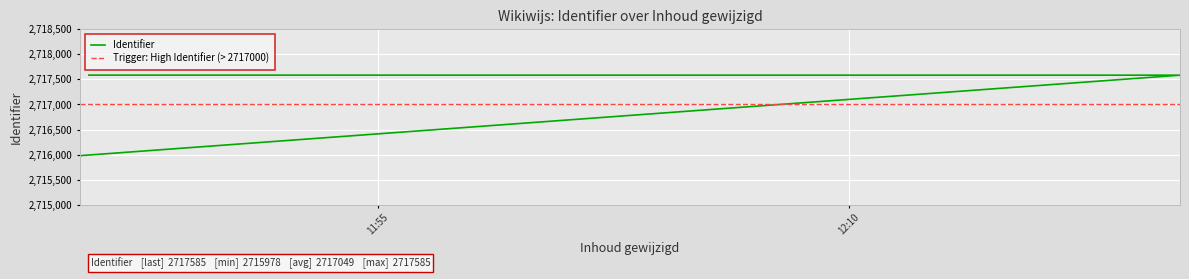

What position from the right is 2016-11-30 11:45:30?

3